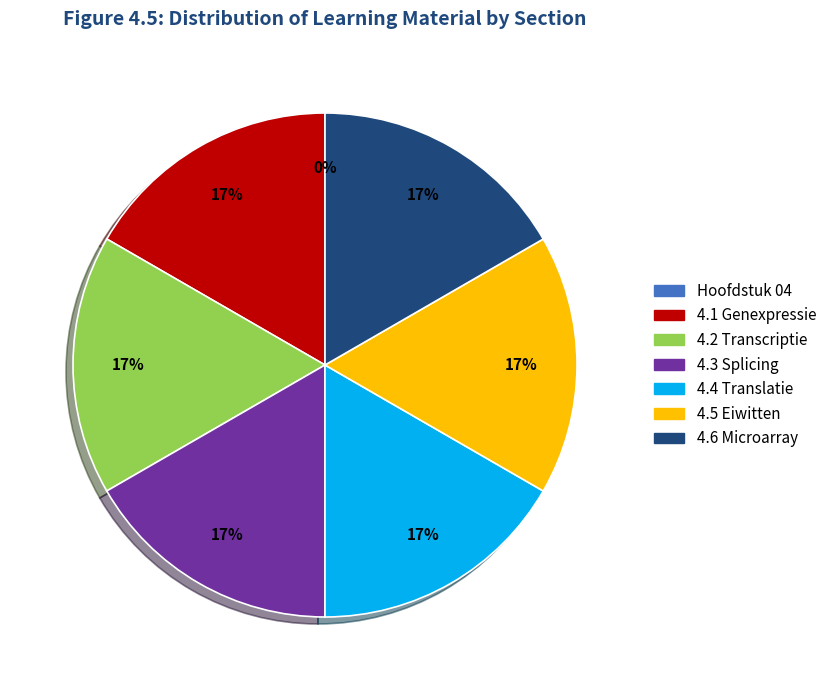

Approximately how many times larger is the value at 4.1 Genexpressie compared to 4.4 Translatie?

1.0